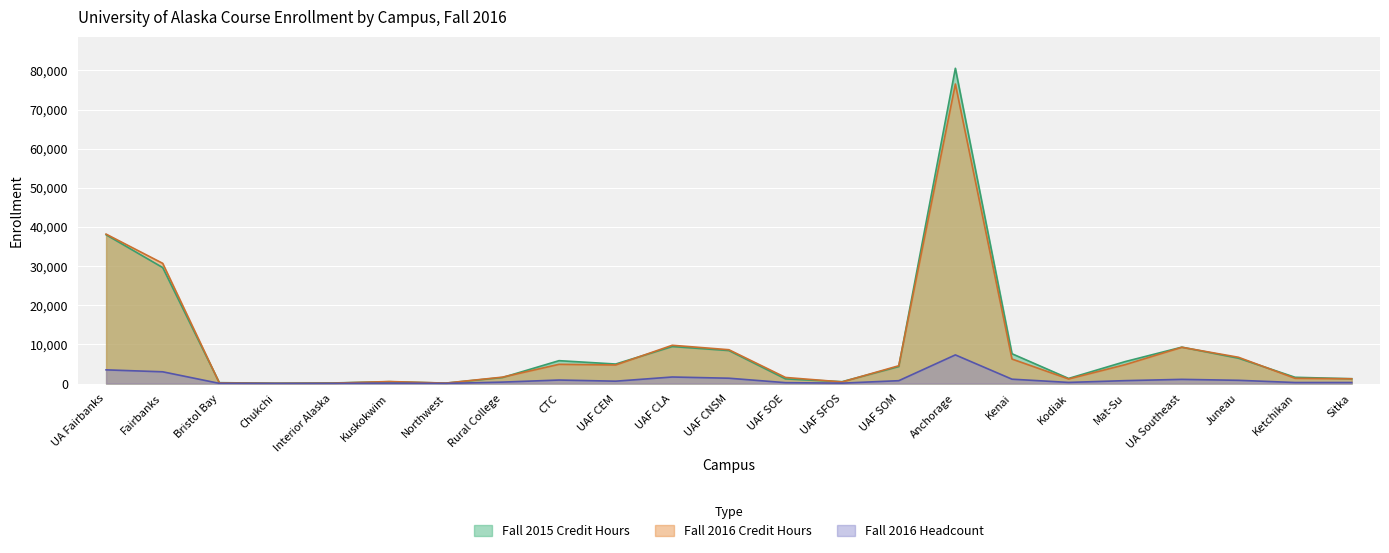

What is the minimum value for Fall 2016 Credit Hours?

54.0